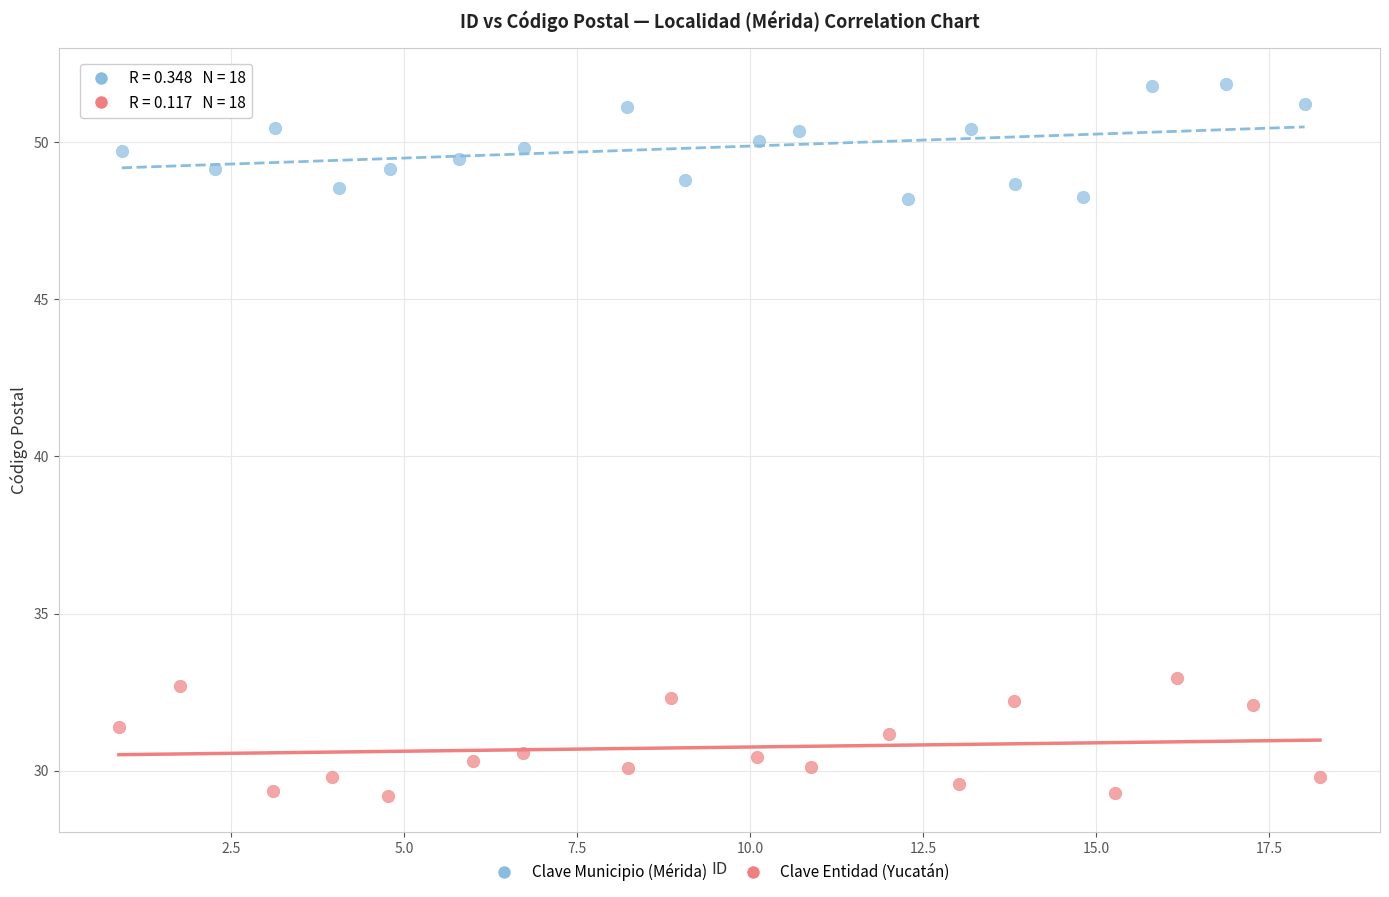

What are all the series names shown in the legend?

Clave Municipio (Mérida), Clave Entidad (Yucatán)